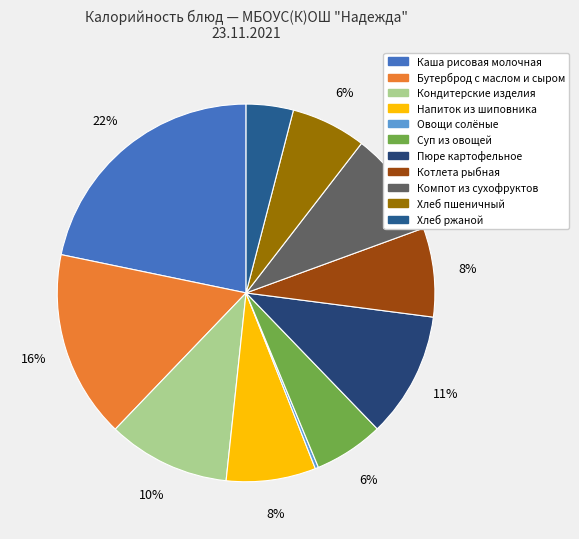

How many slices are in this pie chart?

11